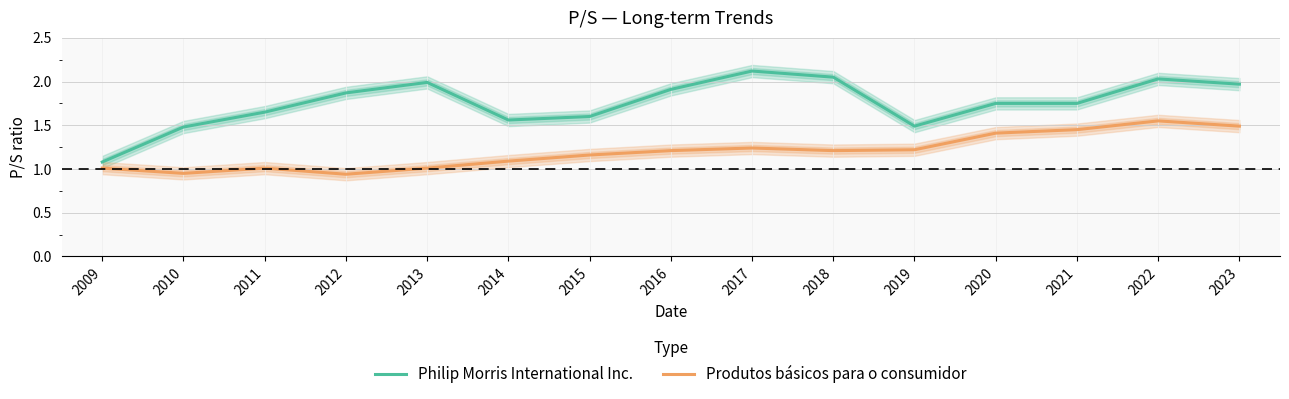

At which category does Philip Morris International Inc. reach its first local valley?

2014